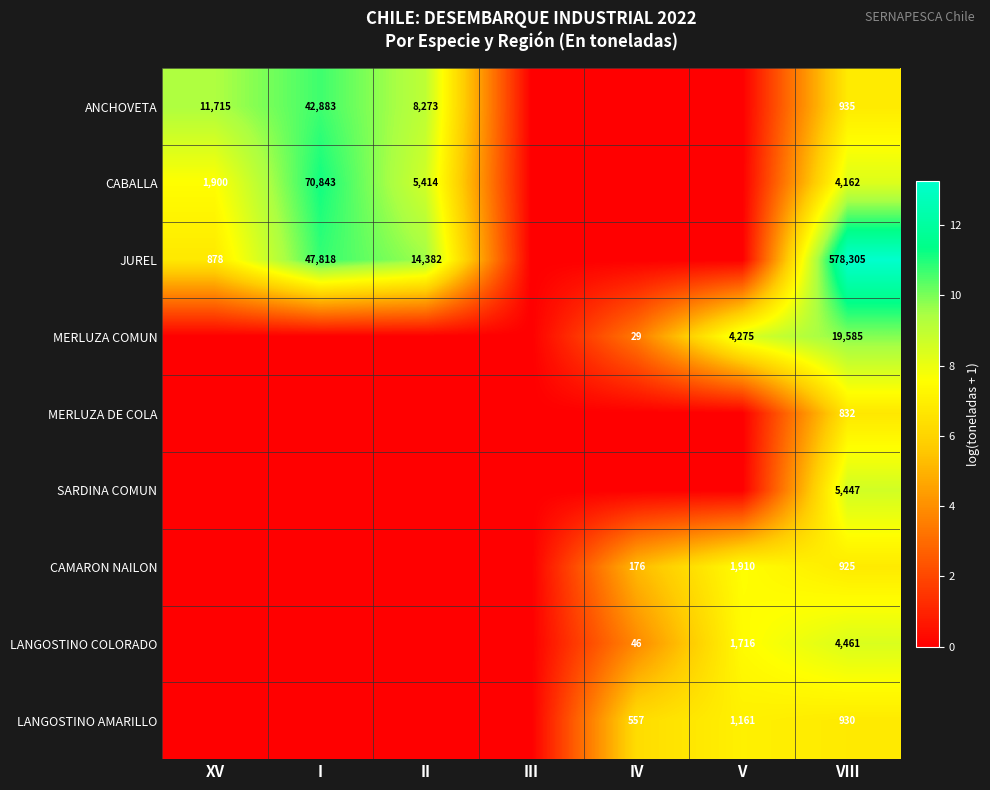

The CAMARON NAILON series shows 1399 at VIII. True or false?

False